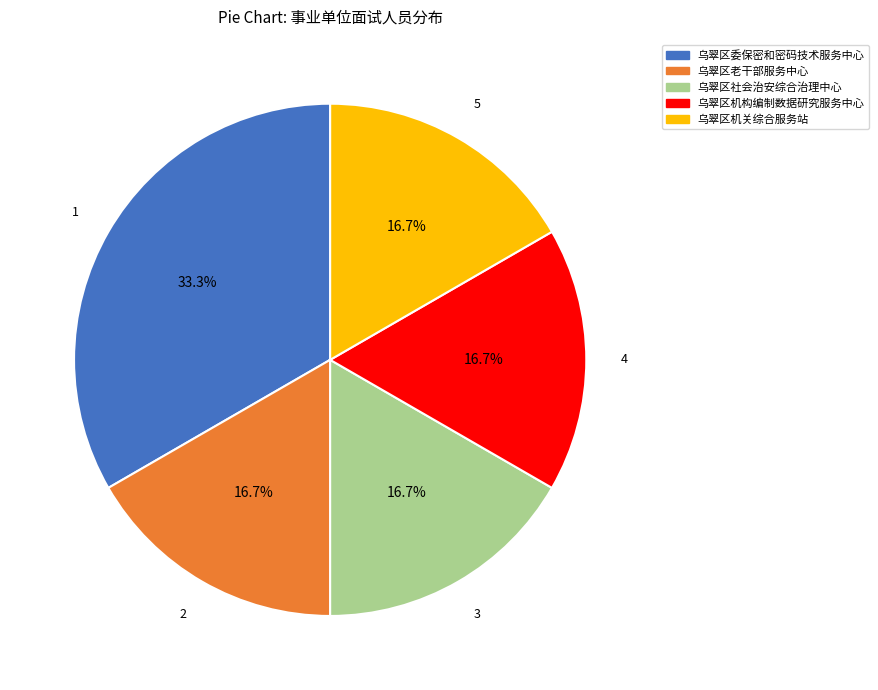

To the nearest percent, what portion does 乌翠区机关综合服务站 represent?

17%